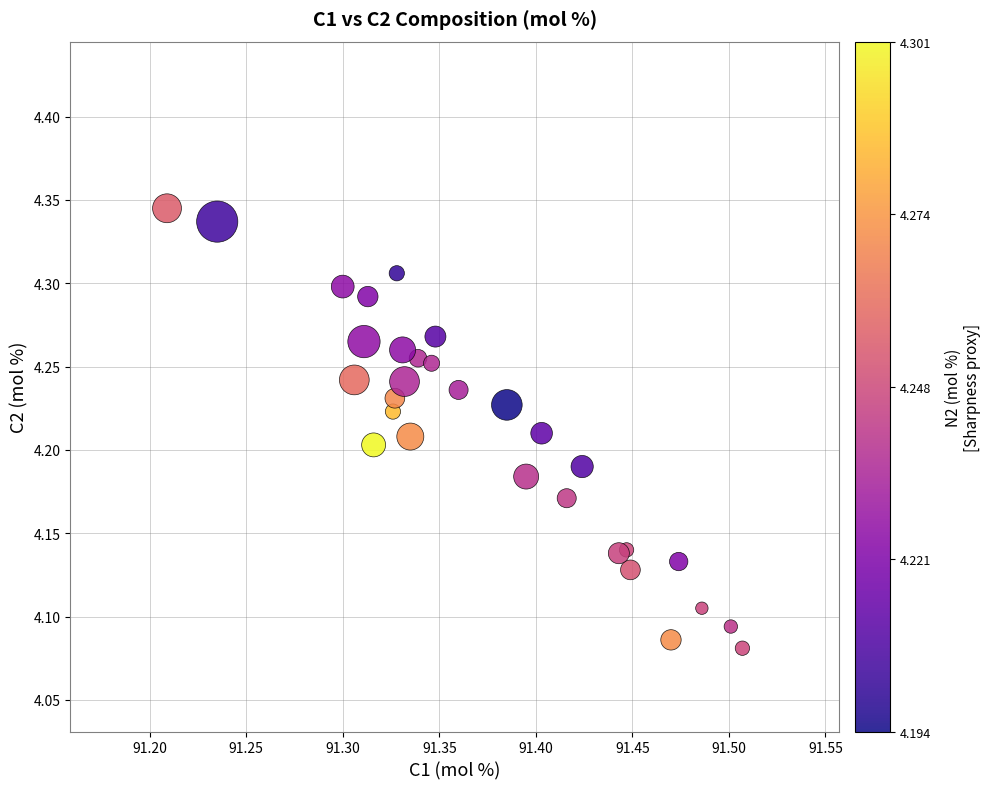

What is the range of Y values (max minus min)?

0.3